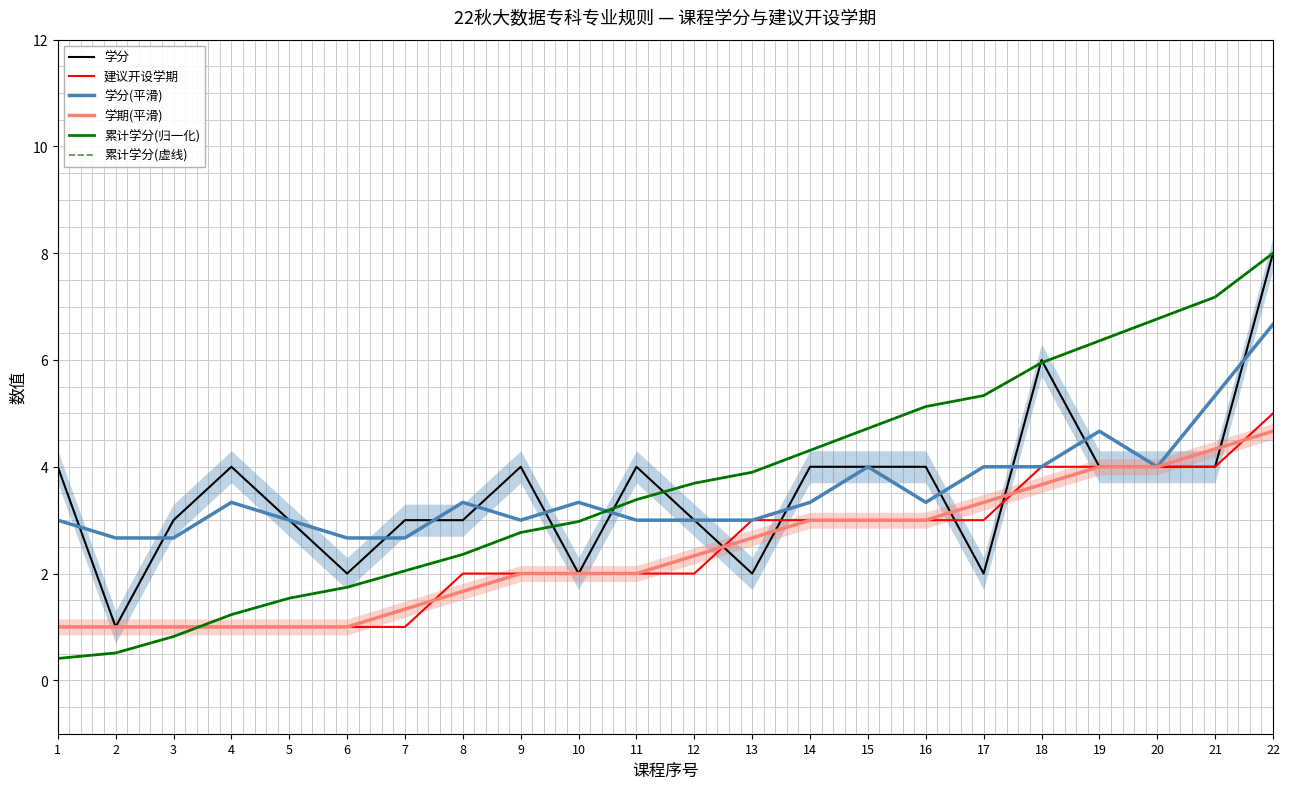

Reading right to left, extract all data points from this chart.

学分: 8.0	4.0	4.0	4.0	6.0	2.0	4.0	4.0	4.0	2.0	3.0	4.0	2.0	4.0	3.0	3.0	2.0	3.0	4.0	3.0	1.0	4.0
建议开设学期: 5.0	4.0	4.0	4.0	4.0	3.0	3.0	3.0	3.0	3.0	2.0	2.0	2.0	2.0	2.0	1.0	1.0	1.0	1.0	1.0	1.0	1.0
学分(平滑): 6.7	5.3	4.0	4.7	4.0	4.0	3.3	4.0	3.3	3.0	3.0	3.0	3.3	3.0	3.3	2.7	2.7	3.0	3.3	2.7	2.7	3.0
学期(平滑): 4.7	4.3	4.0	4.0	3.7	3.3	3.0	3.0	3.0	2.7	2.3	2.0	2.0	2.0	1.7	1.3	1.0	1.0	1.0	1.0	1.0	1.0
累计学分(归一化): 8.0	7.2	6.8	6.4	5.9	5.3	5.1	4.7	4.3	3.9	3.7	3.4	3.0	2.8	2.4	2.1	1.7	1.5	1.2	0.8	0.5	0.4
累计学分(虚线): 8.0	7.2	6.8	6.4	5.9	5.3	5.1	4.7	4.3	3.9	3.7	3.4	3.0	2.8	2.4	2.1	1.7	1.5	1.2	0.8	0.5	0.4